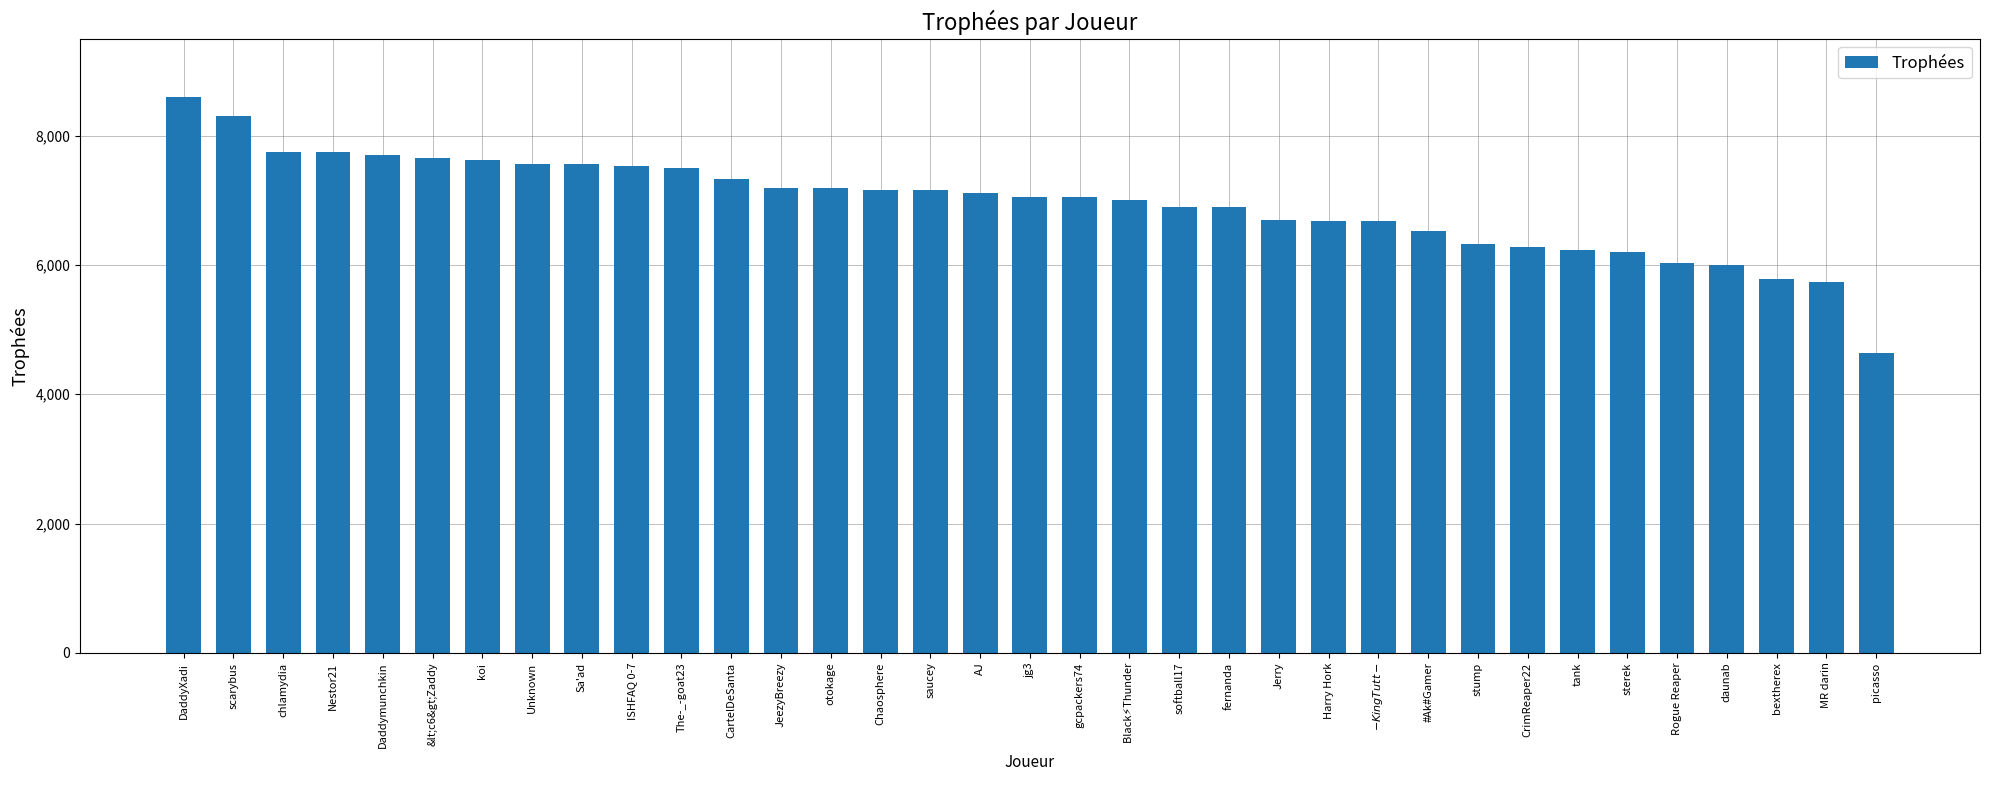

What is the value of the 24th bar from the left?

6682